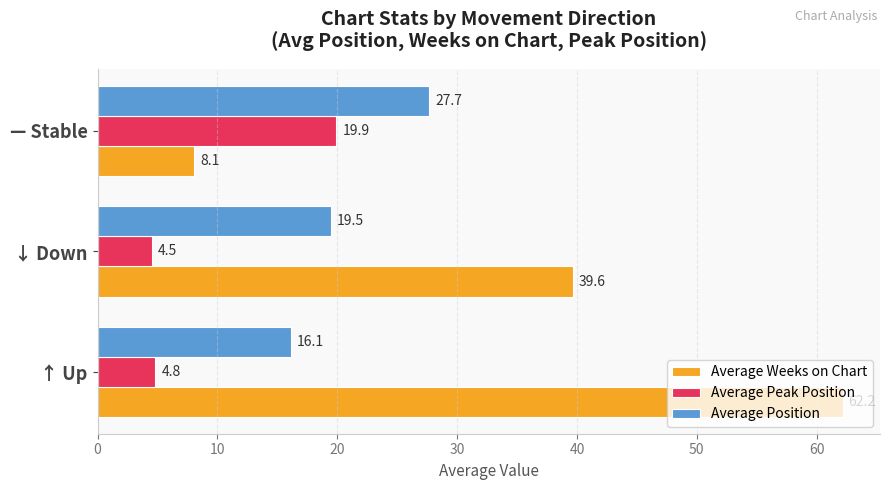

What is the difference between the maximum and minimum values in the Average Position series?

11.5